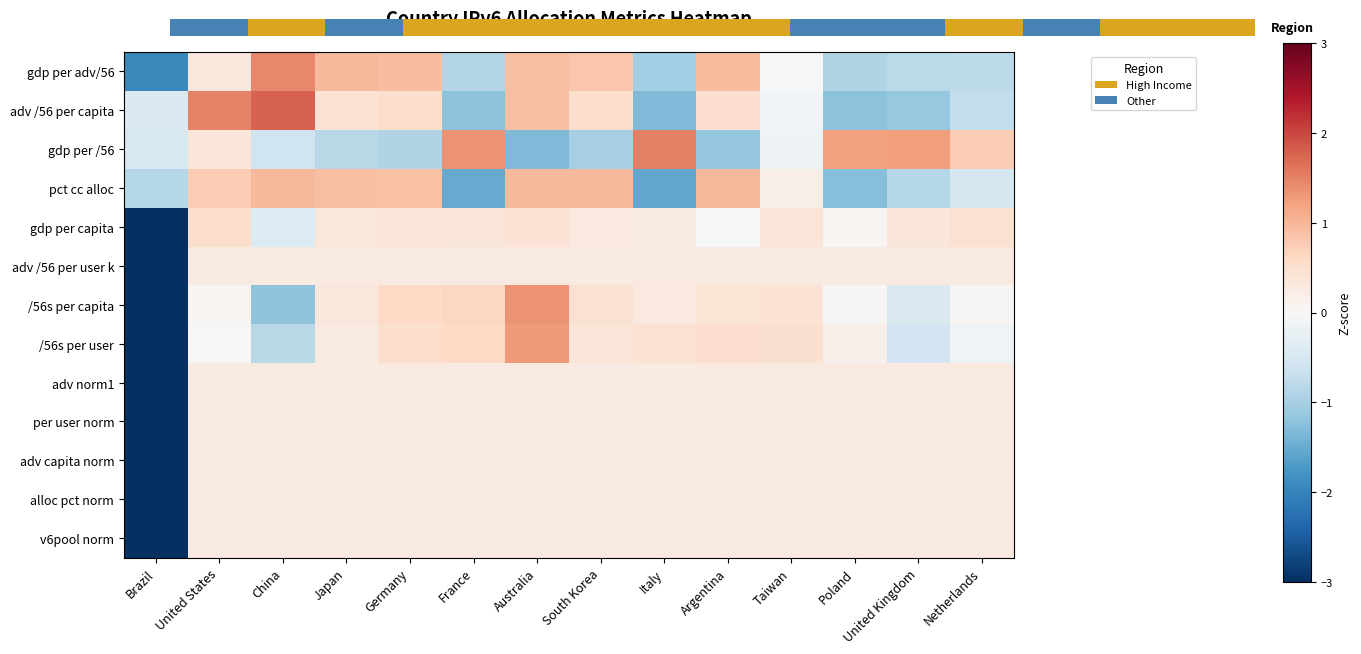

Is it true that /56s per capita equals -0.4 at United Kingdom?

True